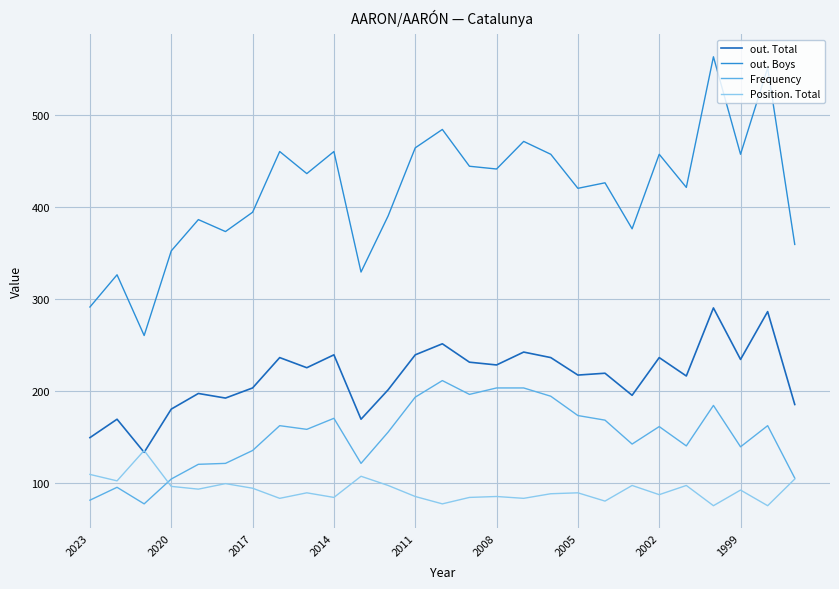

What is the average value of the out. Boys series?

417